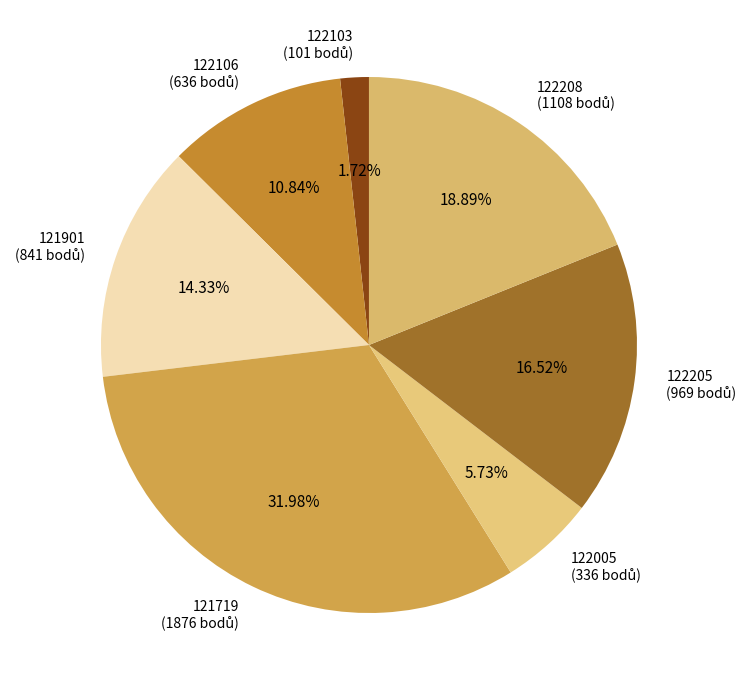

Is there a majority slice in this chart?

No